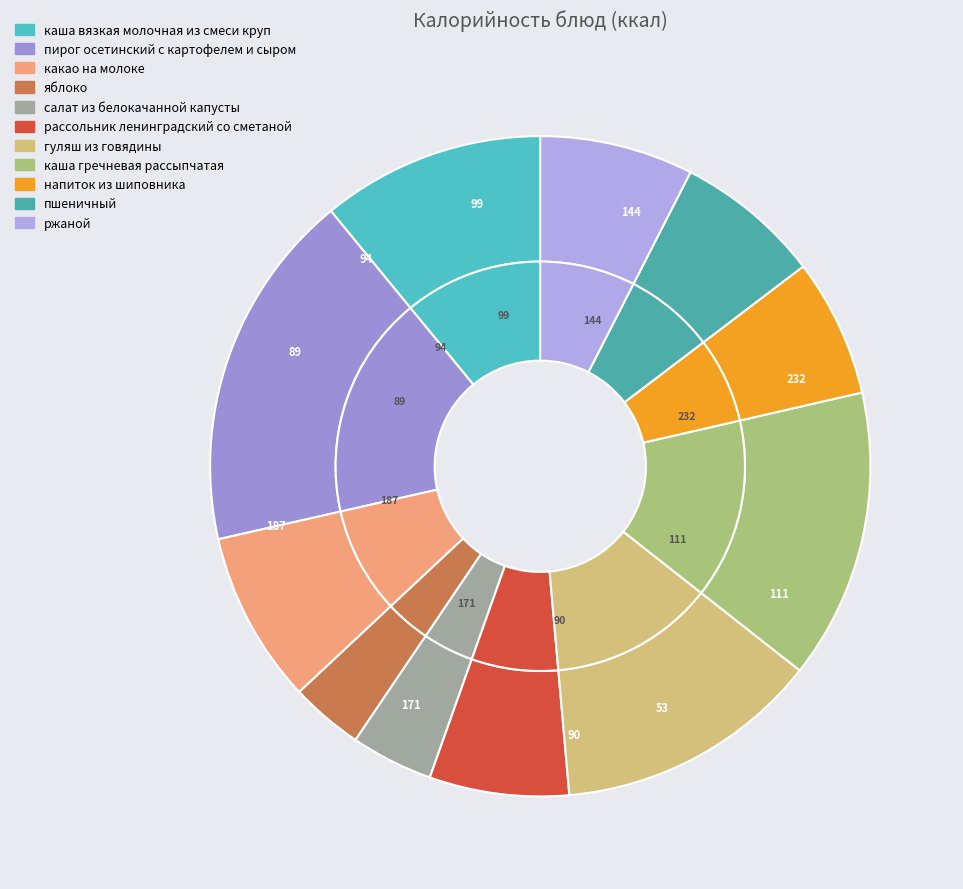

Does каша вязкая молочная из смеси круп account for over 50% of the chart?

No